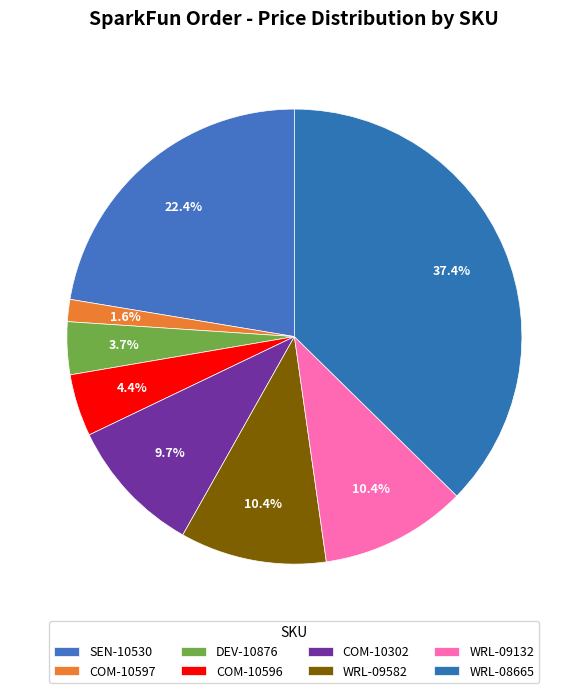

What is the change in value from COM-10597 to DEV-10876?

+1.4